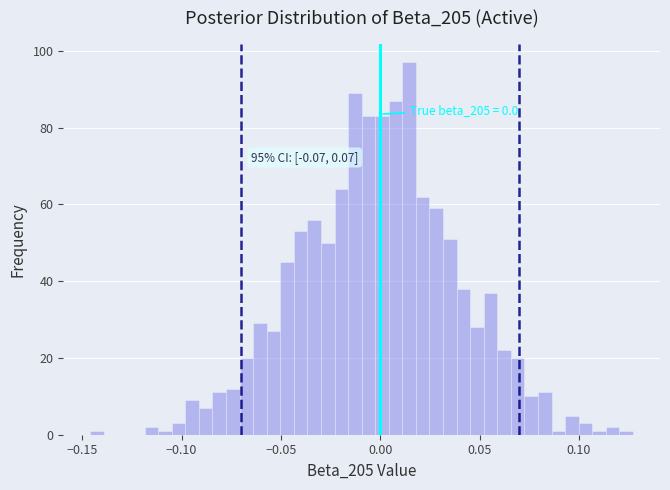

Around what value on the x-axis is the tallest bar? Give the approximate position of its centre, as read against the axis.

0.015